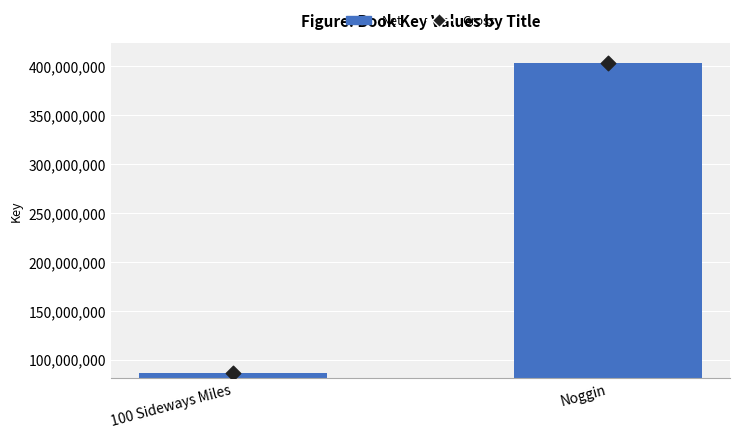

Which series reaches the minimum Y coordinate?

Net